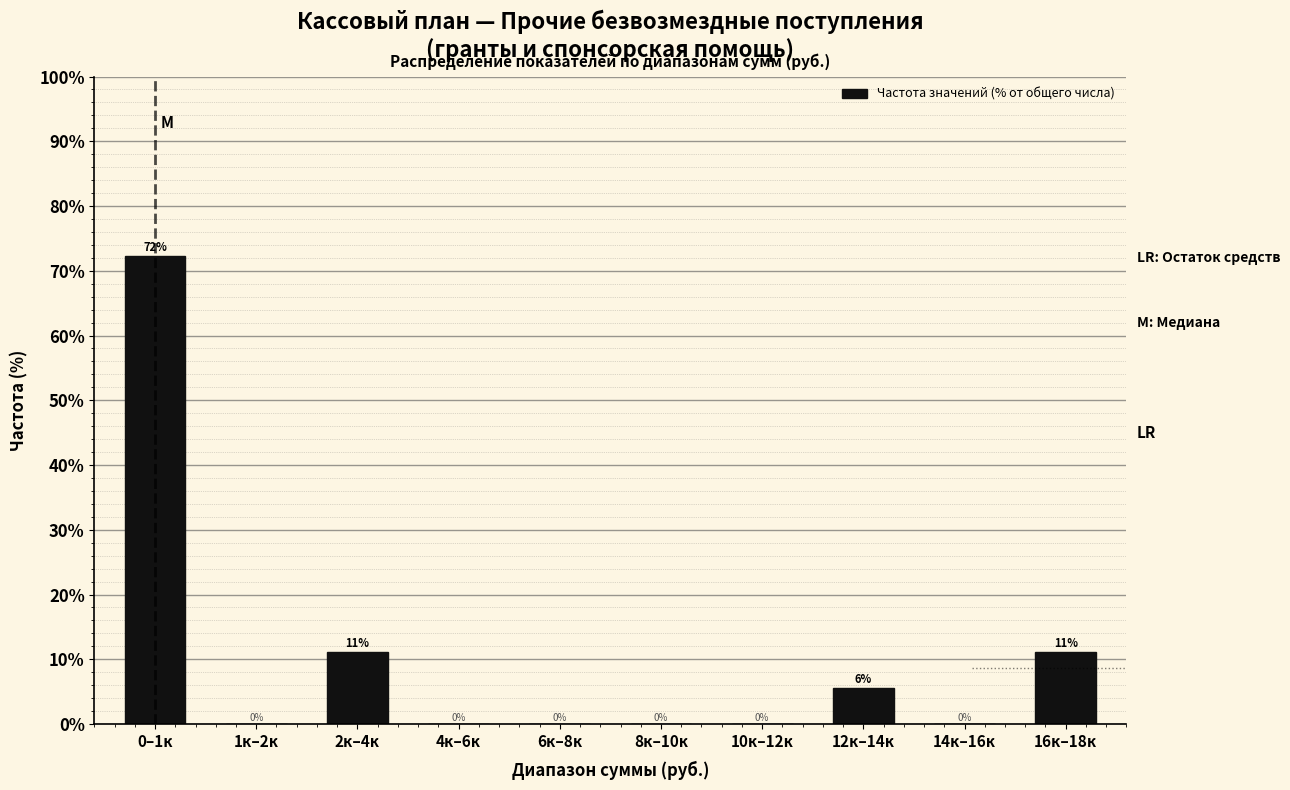

The chart shows a value of 0.0 at 1к–2к. True or false?

True